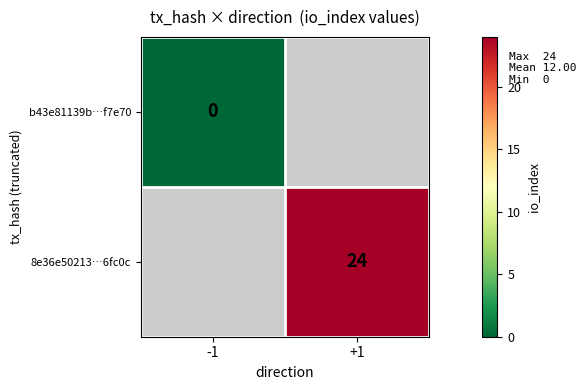

At how many categories does at least one series exceed 11?

1